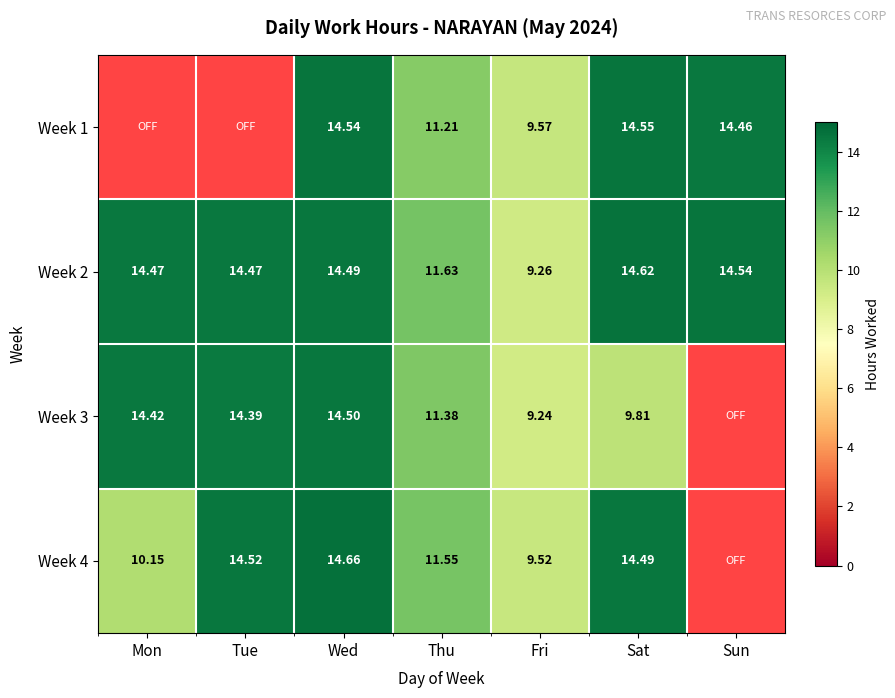

At which label does Week 2 reach its minimum?

Fri